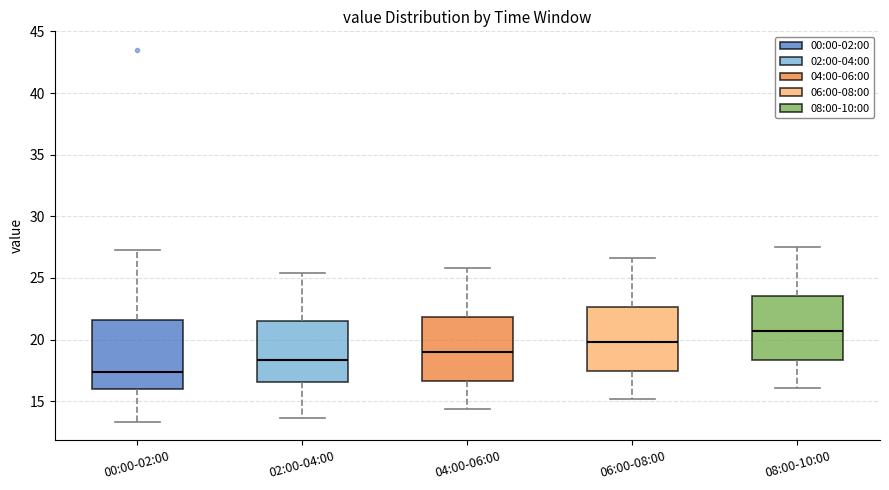

Which box's median line is the lowest?

00:00-02:00